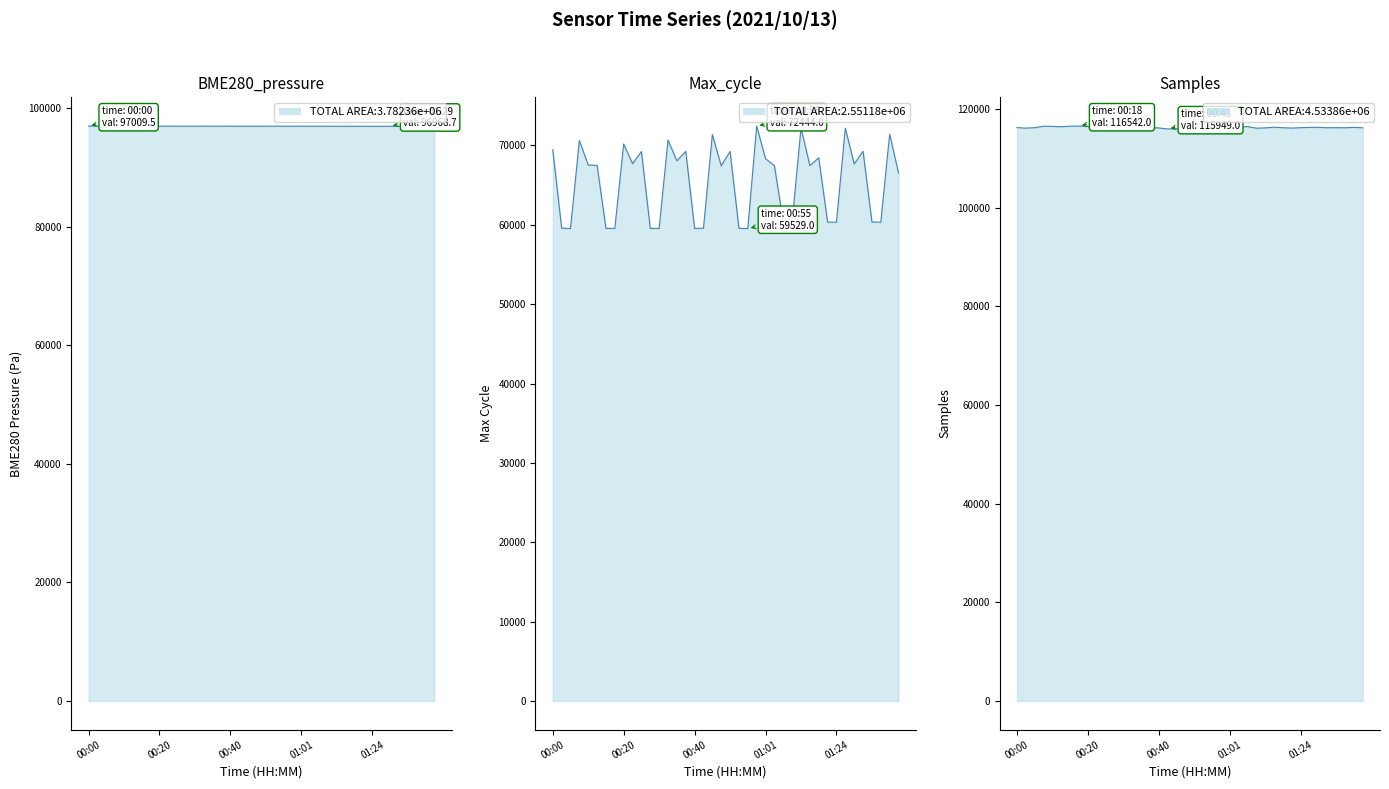

Reading right to left, extract all data points from this chart.

BME280_pressure: 96969.9	96972.4	96971.0	96971.0	96975.6	96968.7	96968.9	96972.1	96974.8	96973.0	96976.7	96978.6	96981.5	96983.1	96981.4	96985.9	96986.4	96981.7	96983.2	96982.6	96983.6	96979.5	96980.2	96981.2	96983.7	96986.7	96987.1	96983.4	96985.4	96987.2	96987.0	96990.8	96990.5	96991.9	96994.6	96998.4	97003.6	97004.0	97006.9	97009.5
Max_cycle: 66534.0	71423.0	60330.0	60353.0	69259.0	67657.0	72181.0	60329.0	60332.0	68440.0	67450.0	72208.0	60350.0	60348.0	67457.0	68323.0	72444.0	59529.0	59561.0	69247.0	67437.0	71366.0	59566.0	59545.0	69252.0	68061.0	70670.0	59552.0	59543.0	69242.0	67699.0	70185.0	59546.0	59544.0	67484.0	67535.0	70617.0	59532.0	59586.0	69460.0
Samples: 116192.0	116271.0	116187.0	116216.0	116192.0	116279.0	116268.0	116206.0	116124.0	116195.0	116305.0	116163.0	116105.0	116435.0	116307.0	116286.0	116239.0	116176.0	116210.0	116189.0	116300.0	115960.0	115949.0	116151.0	116236.0	116351.0	116181.0	116200.0	116369.0	116236.0	116159.0	116450.0	116542.0	116510.0	116403.0	116479.0	116496.0	116213.0	116116.0	116225.0